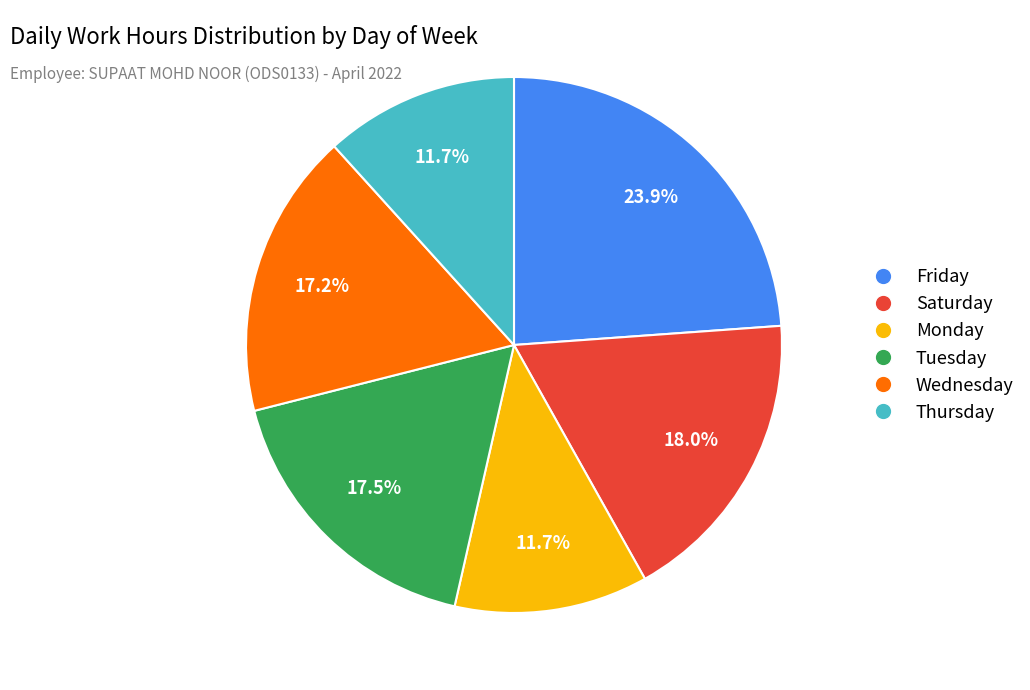

Is there any slice that represents more than half of the pie?

No